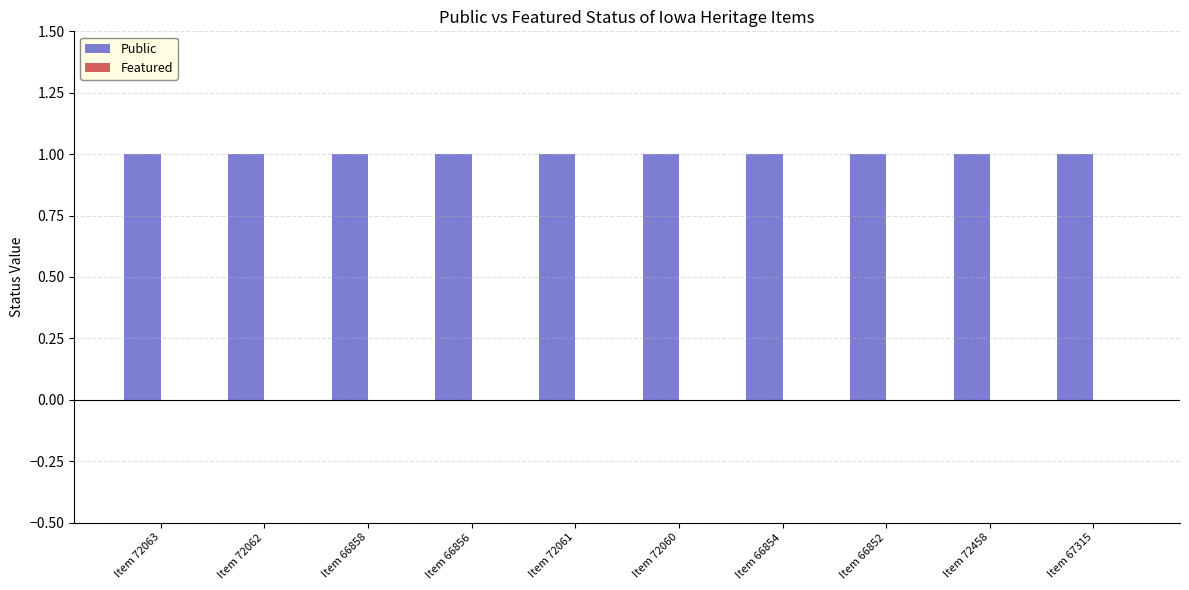

The value of Featured at Item 72063 is 0. True or false?

True